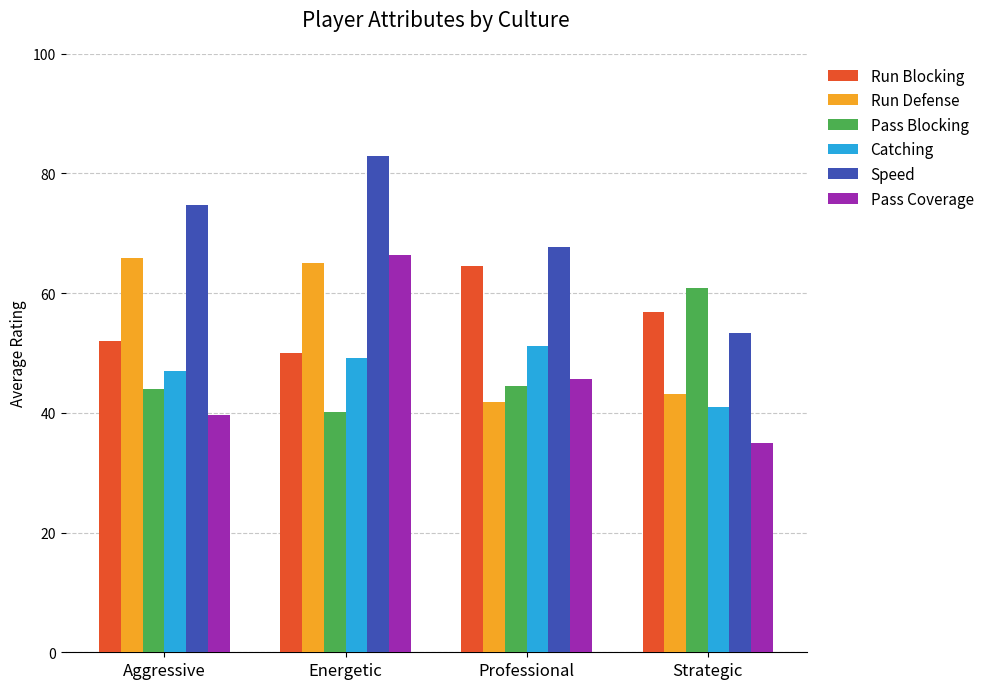

Which series has the widest spread of values?

Pass Coverage